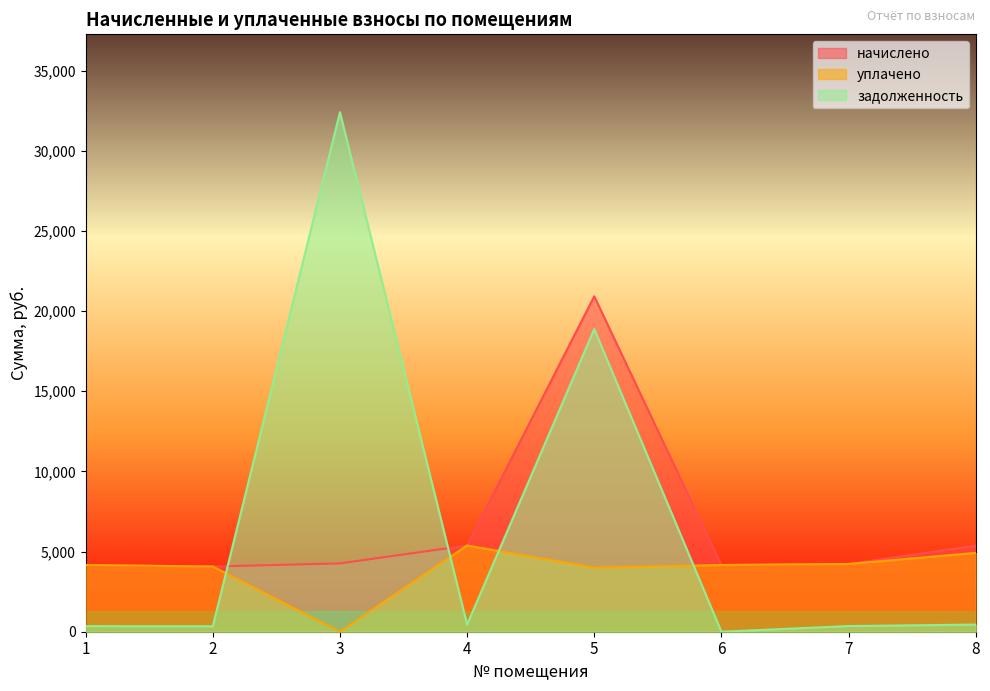

Reading right to left, extract all data points from this chart.

начислено: 8=5363.3	7=4226.0	6=4162.9	5=20919.6	4=5377.3	3=4261.2	2=4064.6	1=4162.9
уплачено: 8=4916.3	7=4226.0	6=4162.9	5=4000.0	4=5377.3	3=0.0	2=4064.6	1=4162.9
задолженность: 8=446.9	7=352.2	6=0.0	5=18873.6	4=448.1	3=32397.7	2=338.7	1=346.9